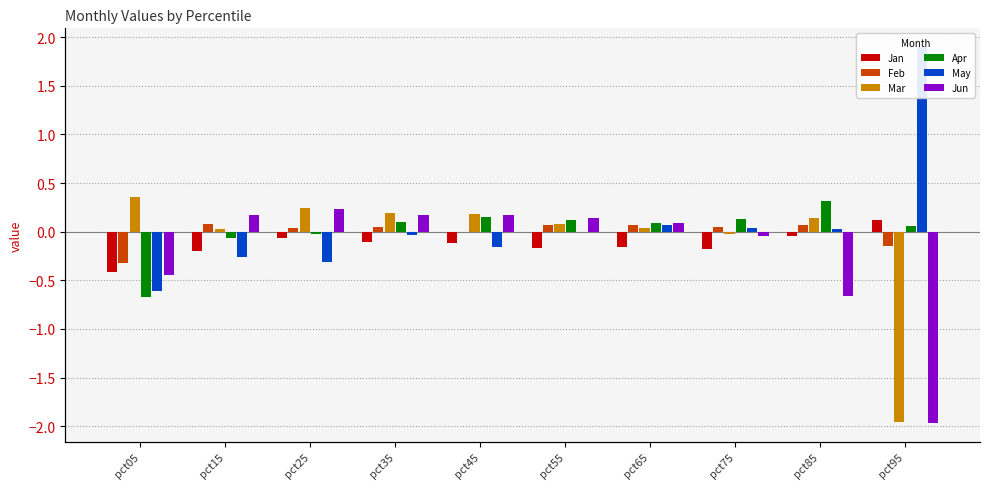

What is the sum of the Feb values at pct55 and pct25?

0.1